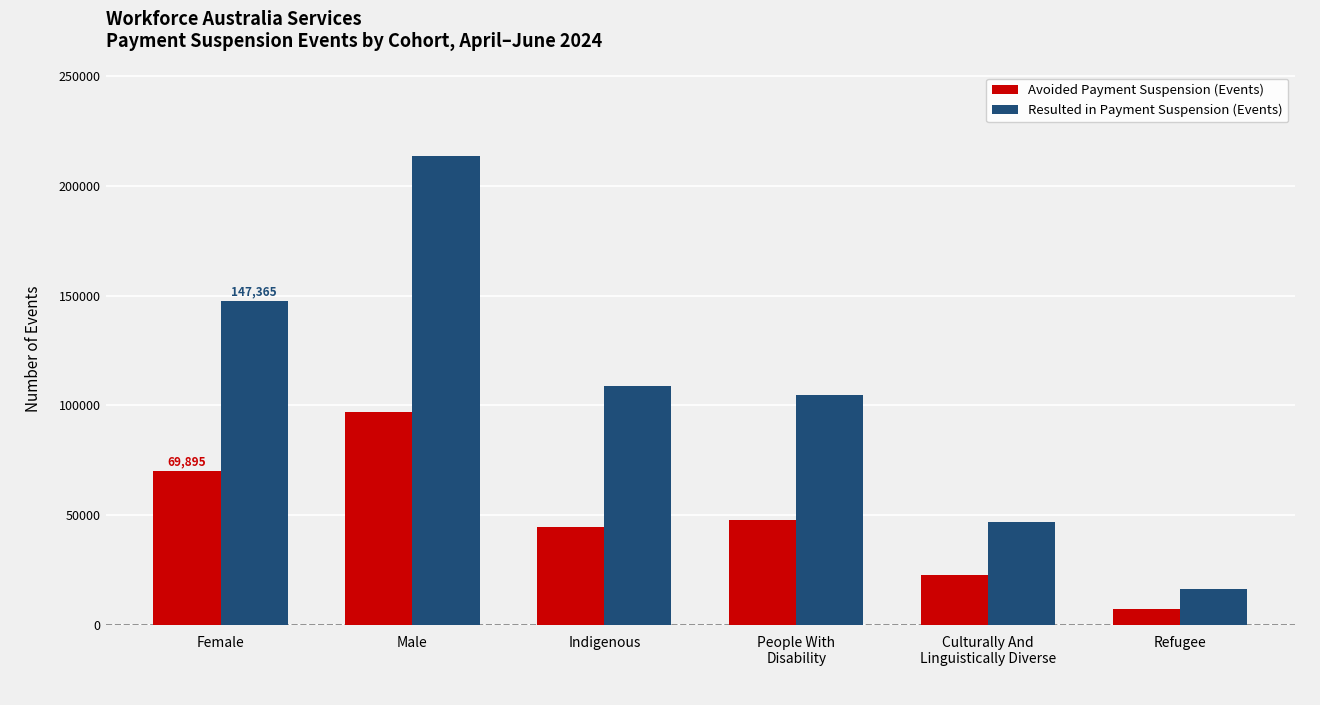

Reading left to right, list all the values displayed in this chart.

Avoided Payment Suspension (Events): 69895	97075	44585	47830	22795	7100
Resulted in Payment Suspension (Events): 147365	213520	108795	104780	46705	16400